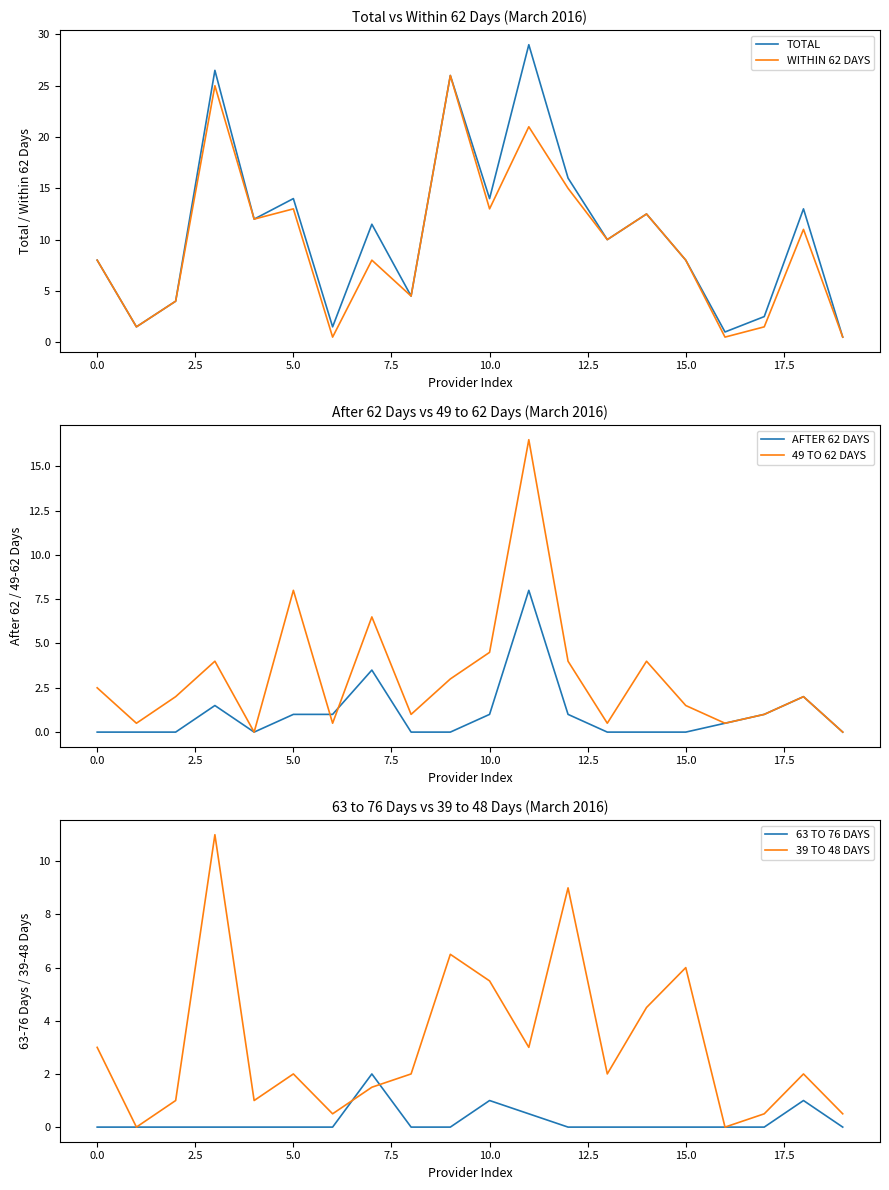

Does the chart have visible grid lines?

No